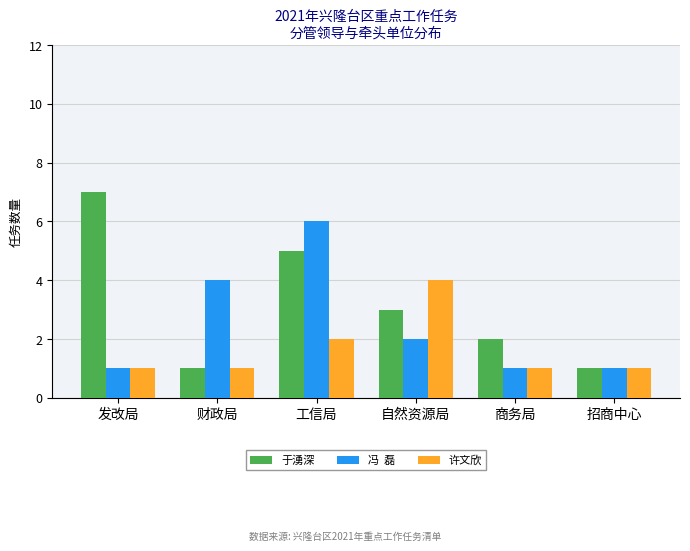

What is the total value across all series at 自然资源局?

9